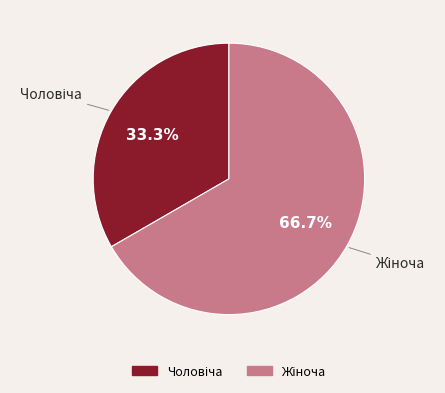

Is there any slice that represents more than half of the pie?

Yes